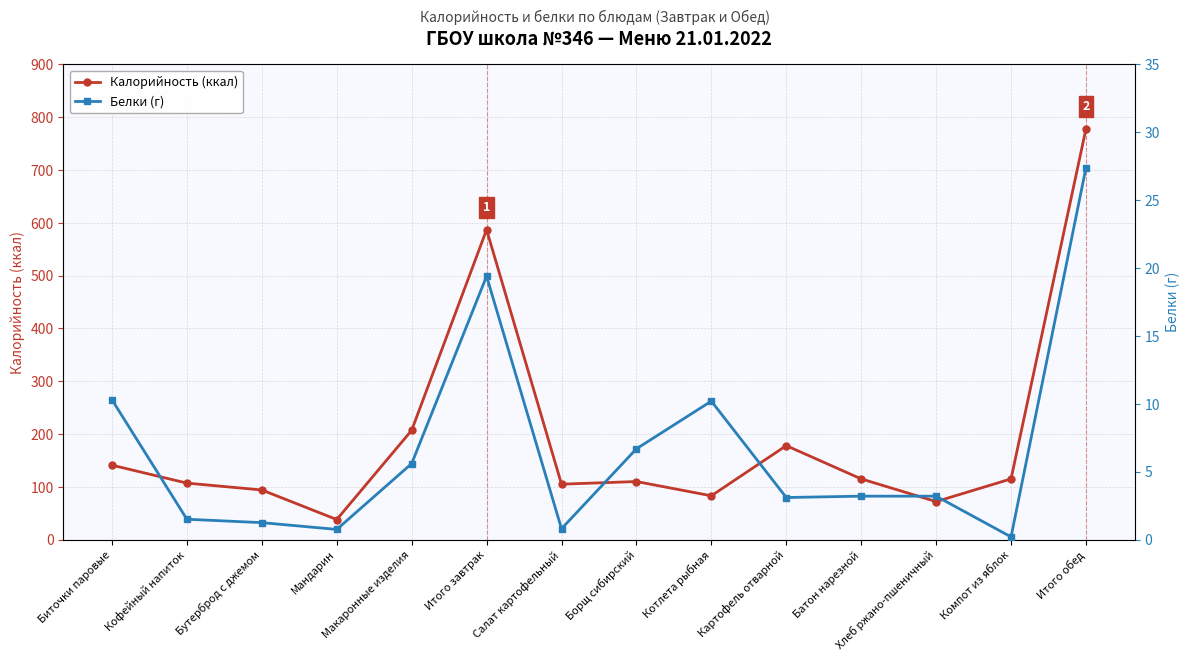

Which has a higher value, Итого завтрак or Салат картофельный?

Итого завтрак